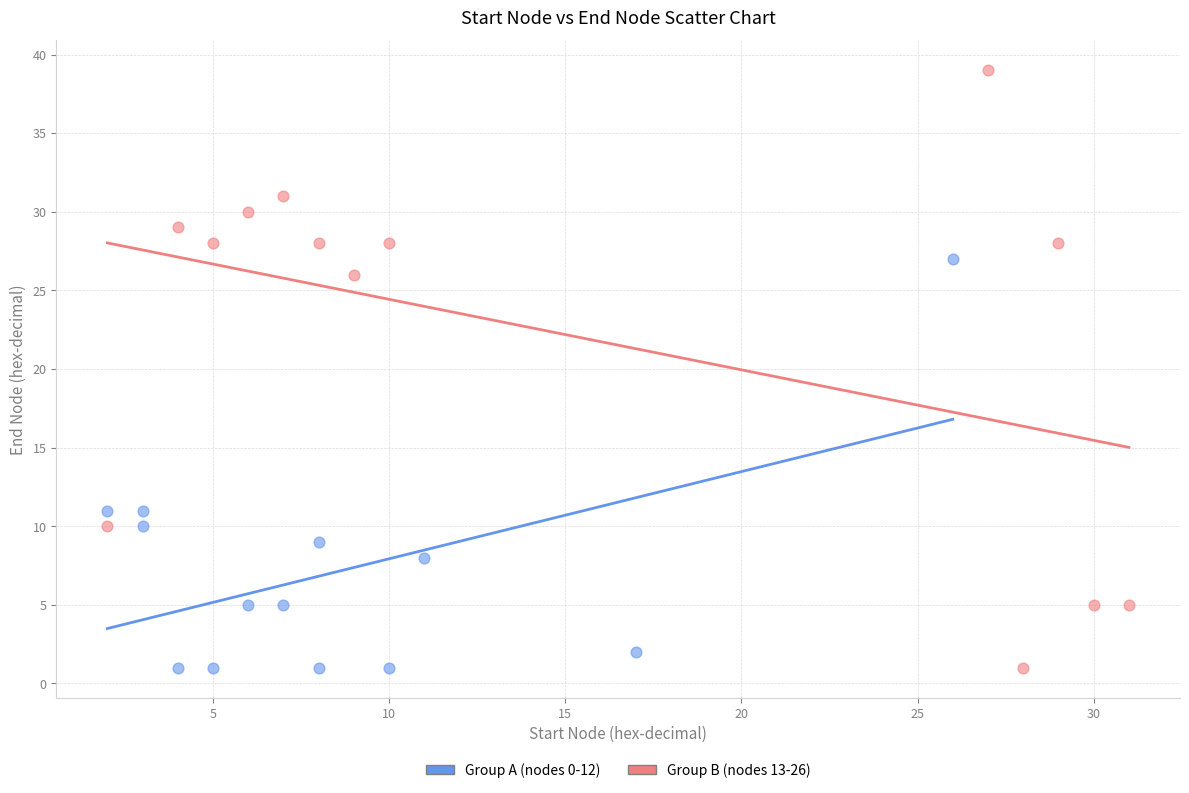

Which series has the largest Y range (max minus min)?

Group B (nodes 13-26)